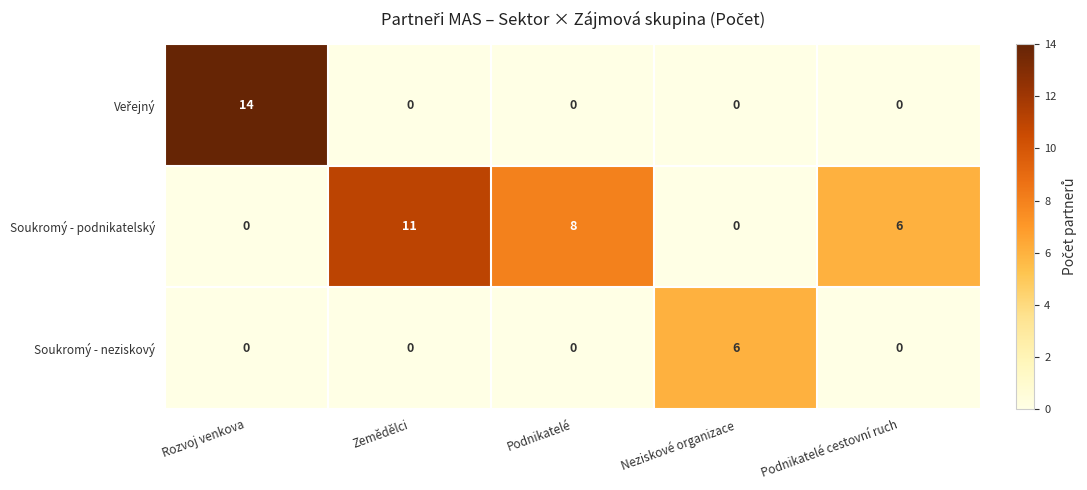

How many values in Soukromý - podnikatelský are above zero?

3